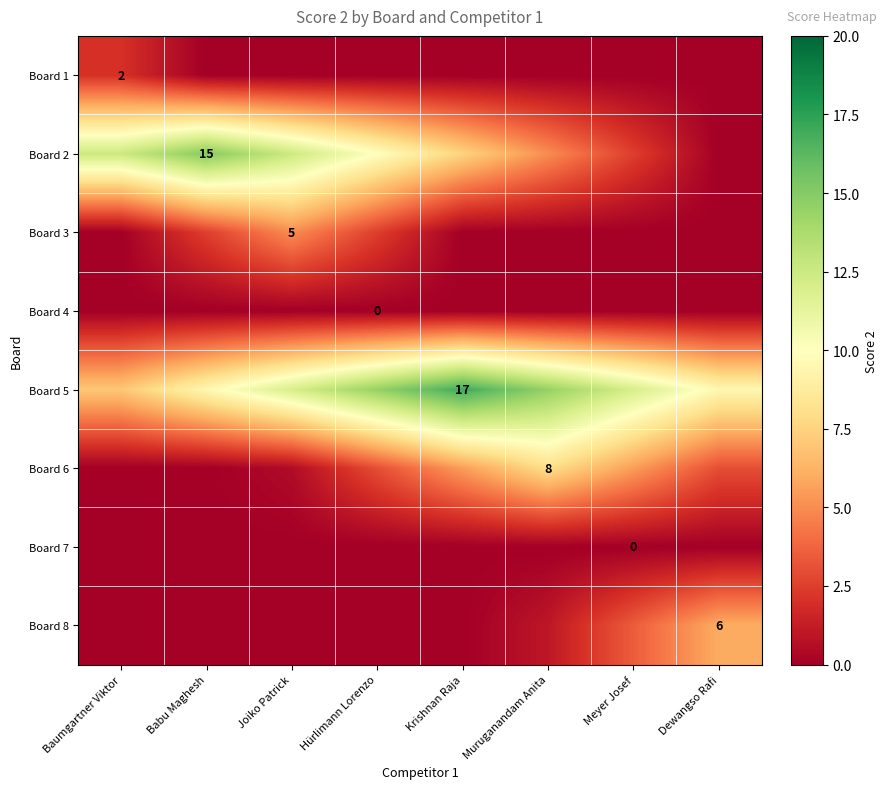

Is it true that Board 3 equals 6.6 at Joiko Patrick?

False